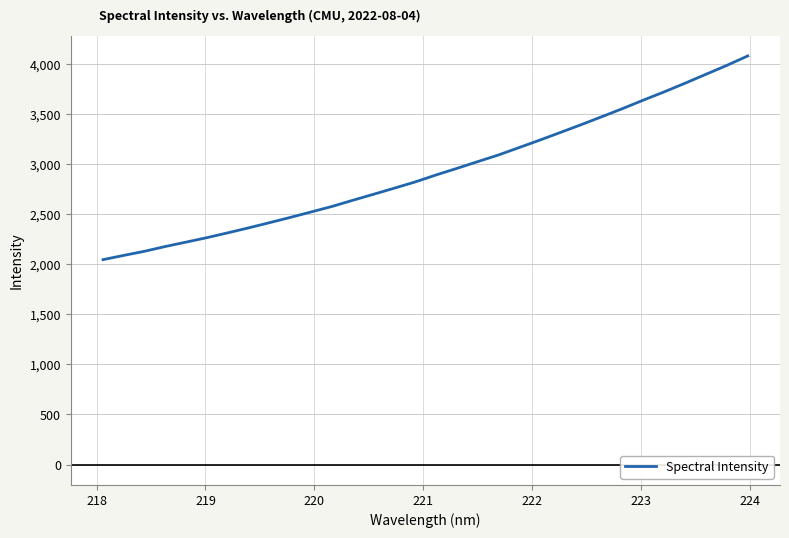

What is the smallest value displayed?

2047.1